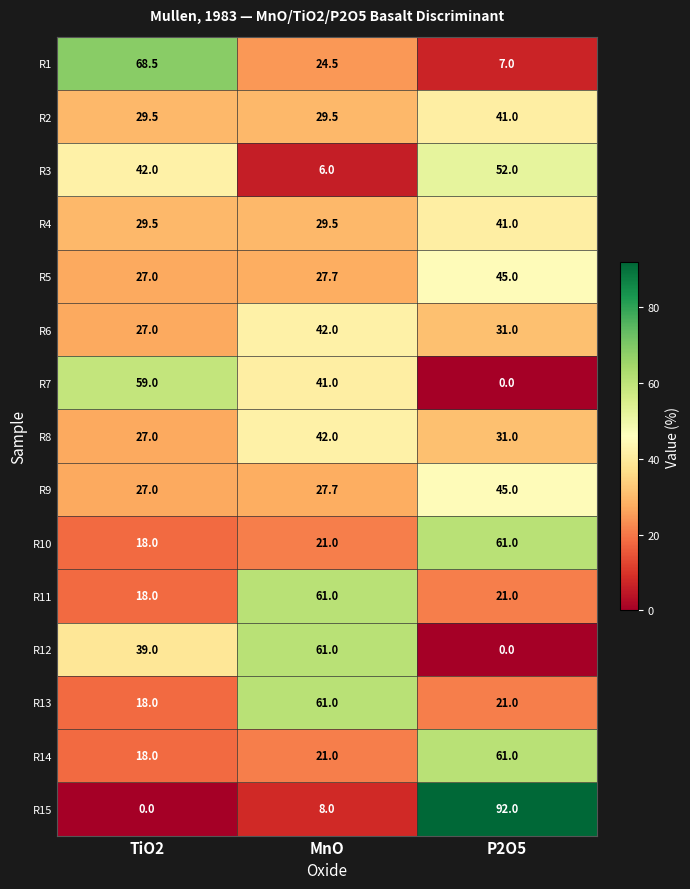

Is it true that R8 equals 18.7 at TiO2?

False